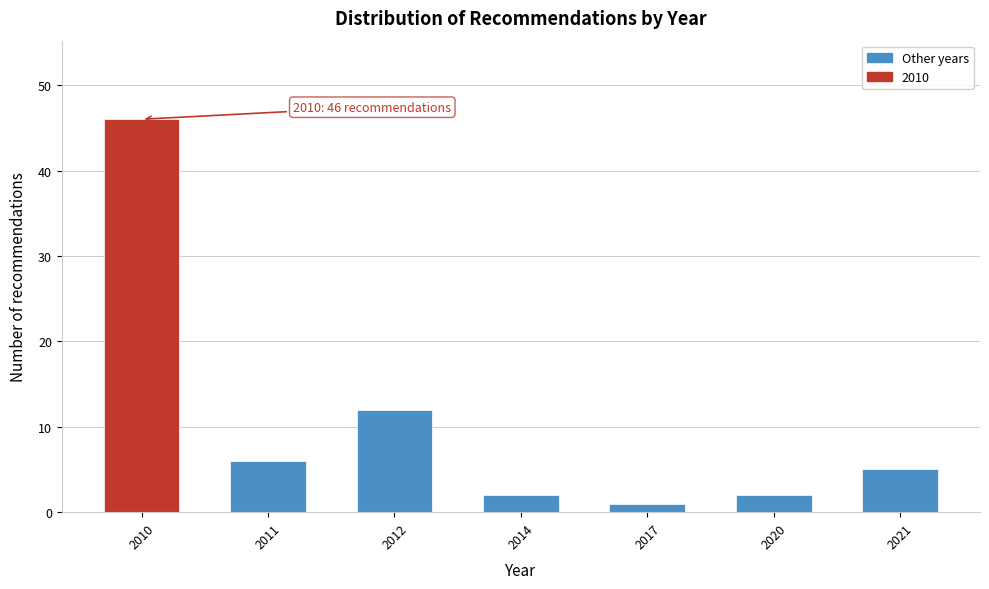

Reading right to left, extract all data points from this chart.

5	2	1	2	12	6	46